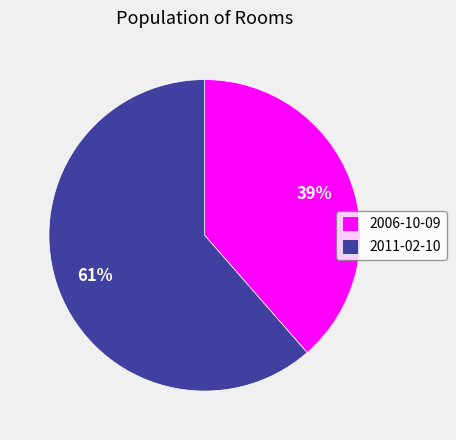

Which category has the smallest portion of the pie?

2006-10-09